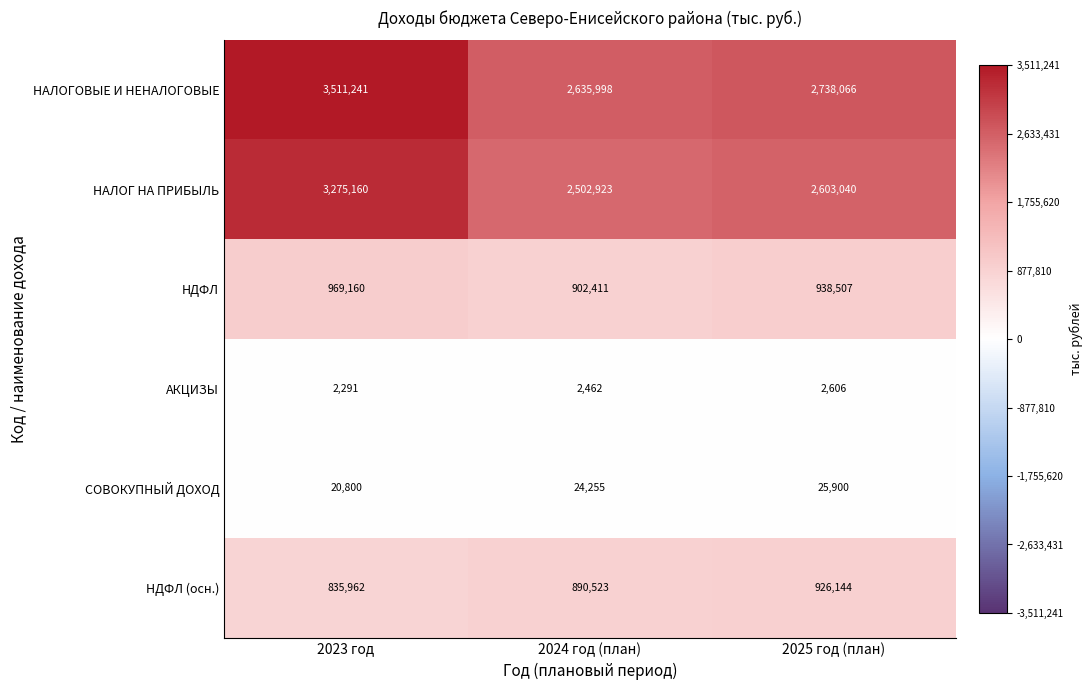

True or false: НАЛОГ НА ПРИБЫЛЬ has a value of 3275160 at 2023 год.

True